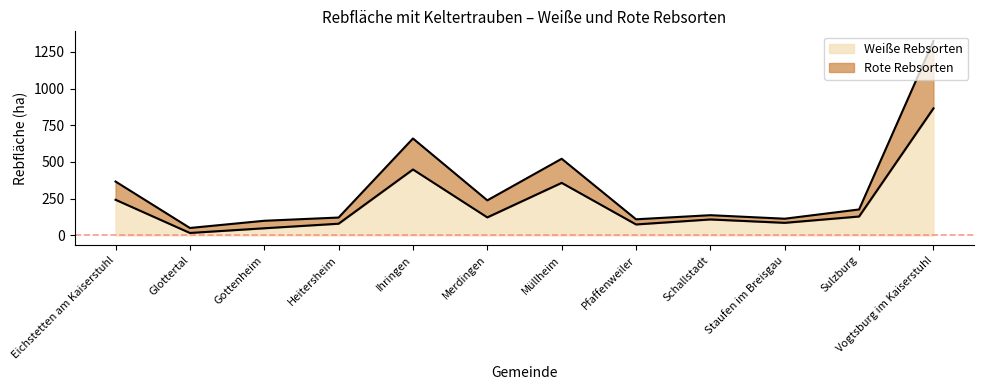

How many lines are shown in the chart?

2